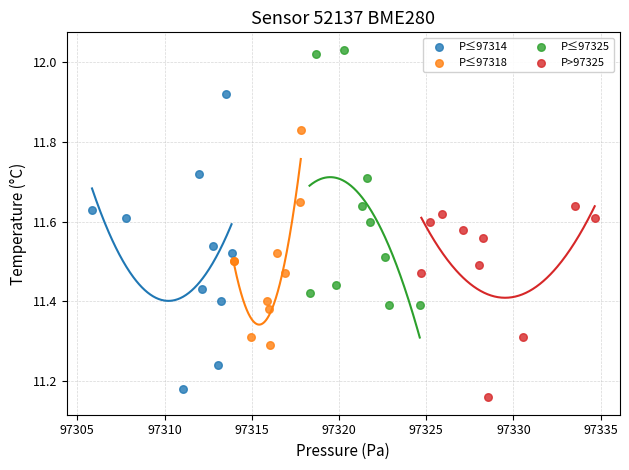

Which series contains the highest Y value?

P≤97325